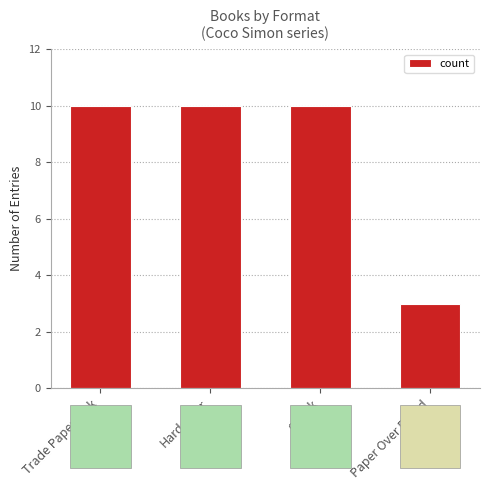

Count the number of data series in this chart.

1